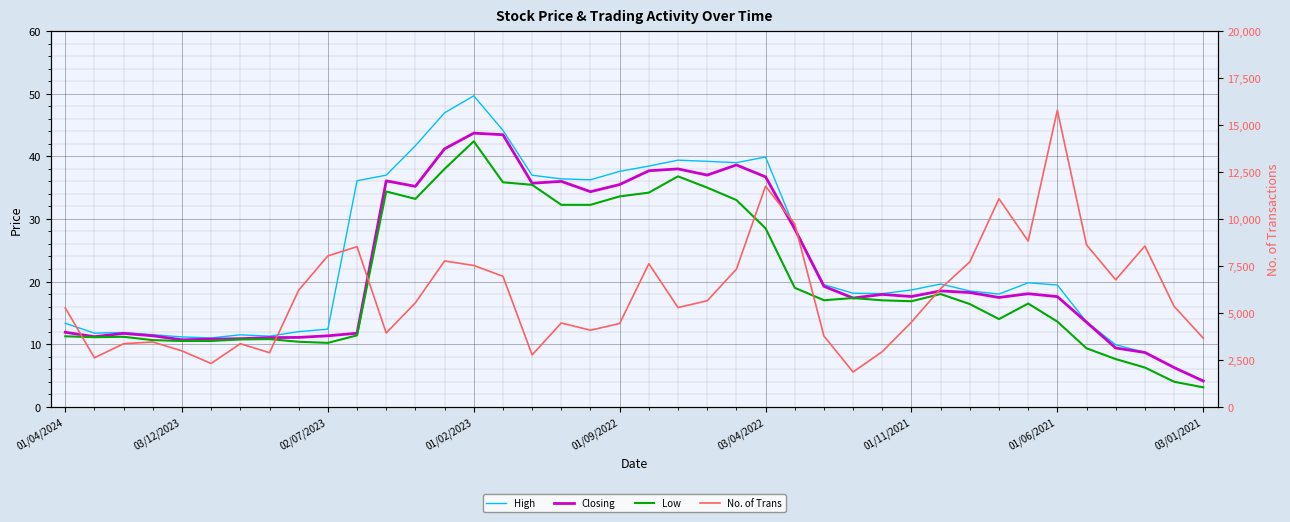

Reading right to left, list all the values displayed in this chart.

High: 4.2	6.3	8.7	9.9	13.6	19.4	19.8	18.0	18.5	19.6	18.6	18.1	18.1	19.5	28.5	39.9	39.0	39.2	39.4	38.4	37.6	36.2	36.4	37.0	44.1	49.7	47.0	41.7	37.0	36.1	12.4	12.0	11.3	11.5	11.0	11.2	11.5	11.8	11.8	13.3
Closing: 4.1	6.3	8.7	9.4	13.5	17.6	18.1	17.4	18.2	18.5	17.6	17.9	17.4	19.2	28.4	36.7	38.6	37.0	38.0	37.7	35.5	34.4	36.0	35.7	43.5	43.7	41.2	35.2	36.1	11.7	11.3	11.1	11.0	10.9	10.8	10.7	11.3	11.7	11.2	11.9
Low: 3.1	4.0	6.3	7.6	9.3	13.6	16.5	14.0	16.4	18.0	16.9	17.0	17.4	17.0	19.0	28.5	33.0	35.0	36.8	34.2	33.6	32.2	32.2	35.5	35.9	42.4	38.0	33.2	34.4	11.4	10.2	10.4	10.8	10.8	10.5	10.5	10.6	11.2	11.1	11.2
No. of Trans: 3651.0	5346.0	8556.0	6760.0	8616.0	15789.0	8818.0	11073.0	7714.0	6287.0	4505.0	2934.0	1849.0	3765.0	9735.0	11745.0	7320.0	5641.0	5282.0	7616.0	4432.0	4074.0	4459.0	2759.0	6948.0	7521.0	7761.0	5534.0	3928.0	8522.0	8031.0	6207.0	2876.0	3356.0	2303.0	2972.0	3447.0	3355.0	2606.0	5266.0